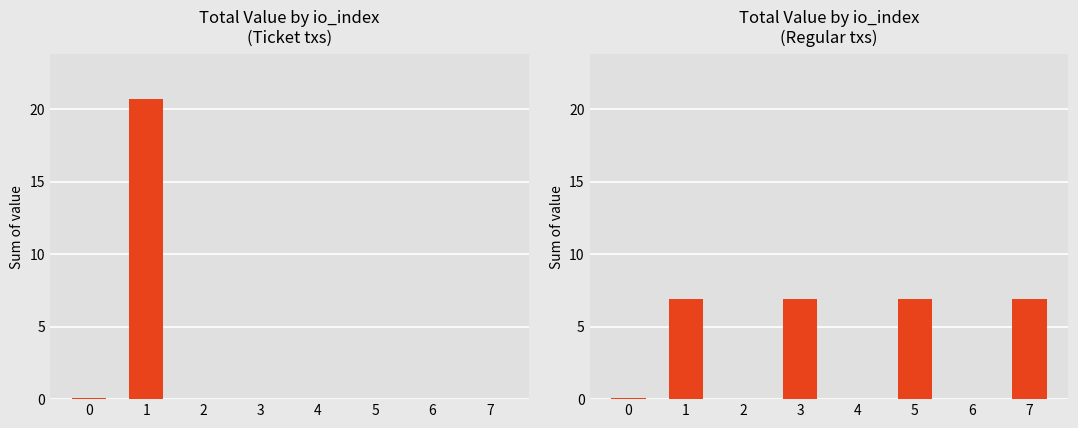

What is the difference between the maximum and minimum values?

6.9